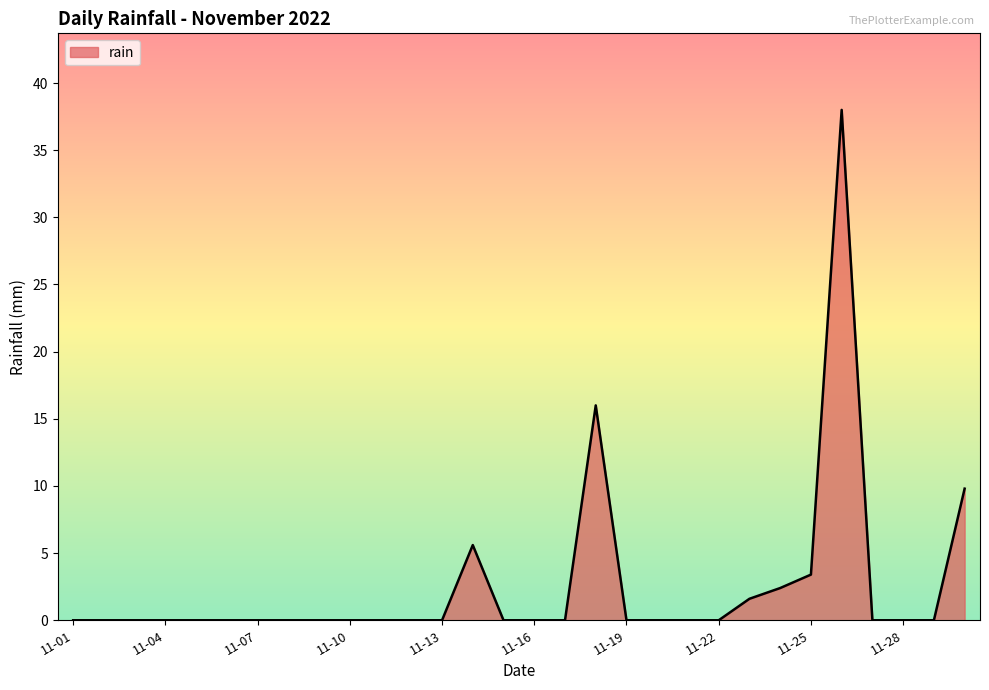

What is the difference between the maximum and minimum values?

38.0